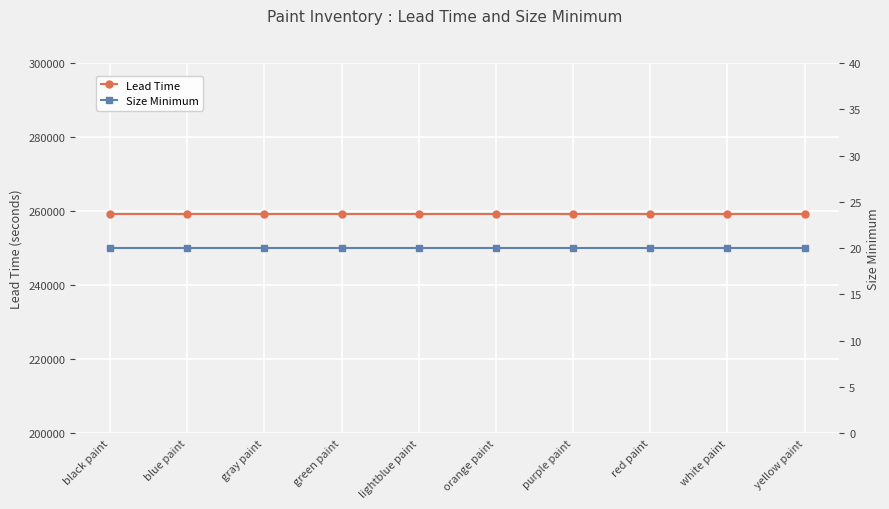

Which series has the largest range (max minus min)?

Lead Time